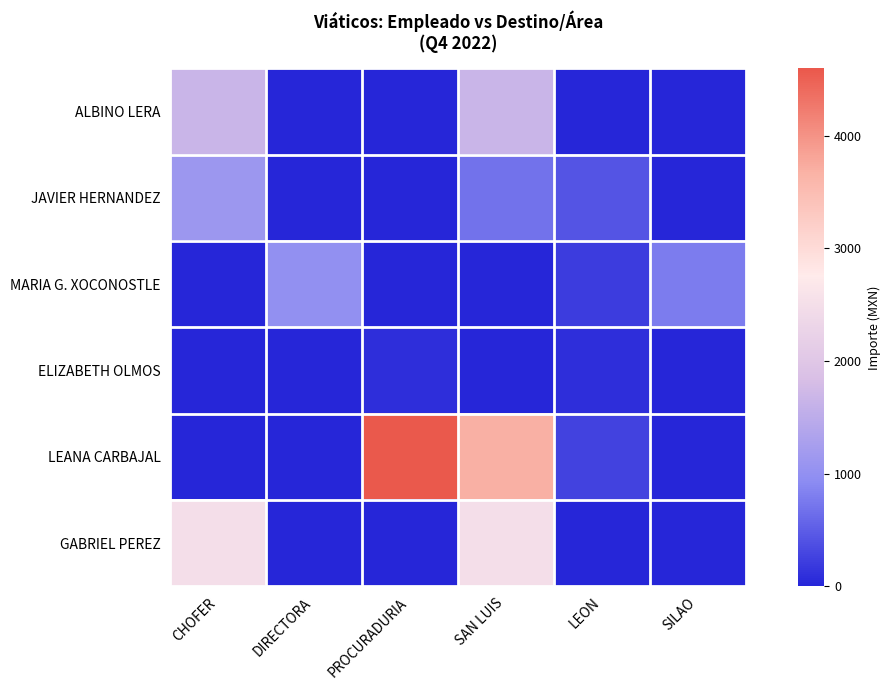

Between CHOFER and LEON, which is larger?

CHOFER